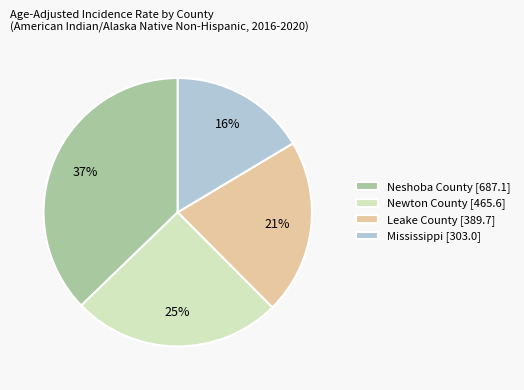

Is it true that Newton County is 25% of the pie?

True